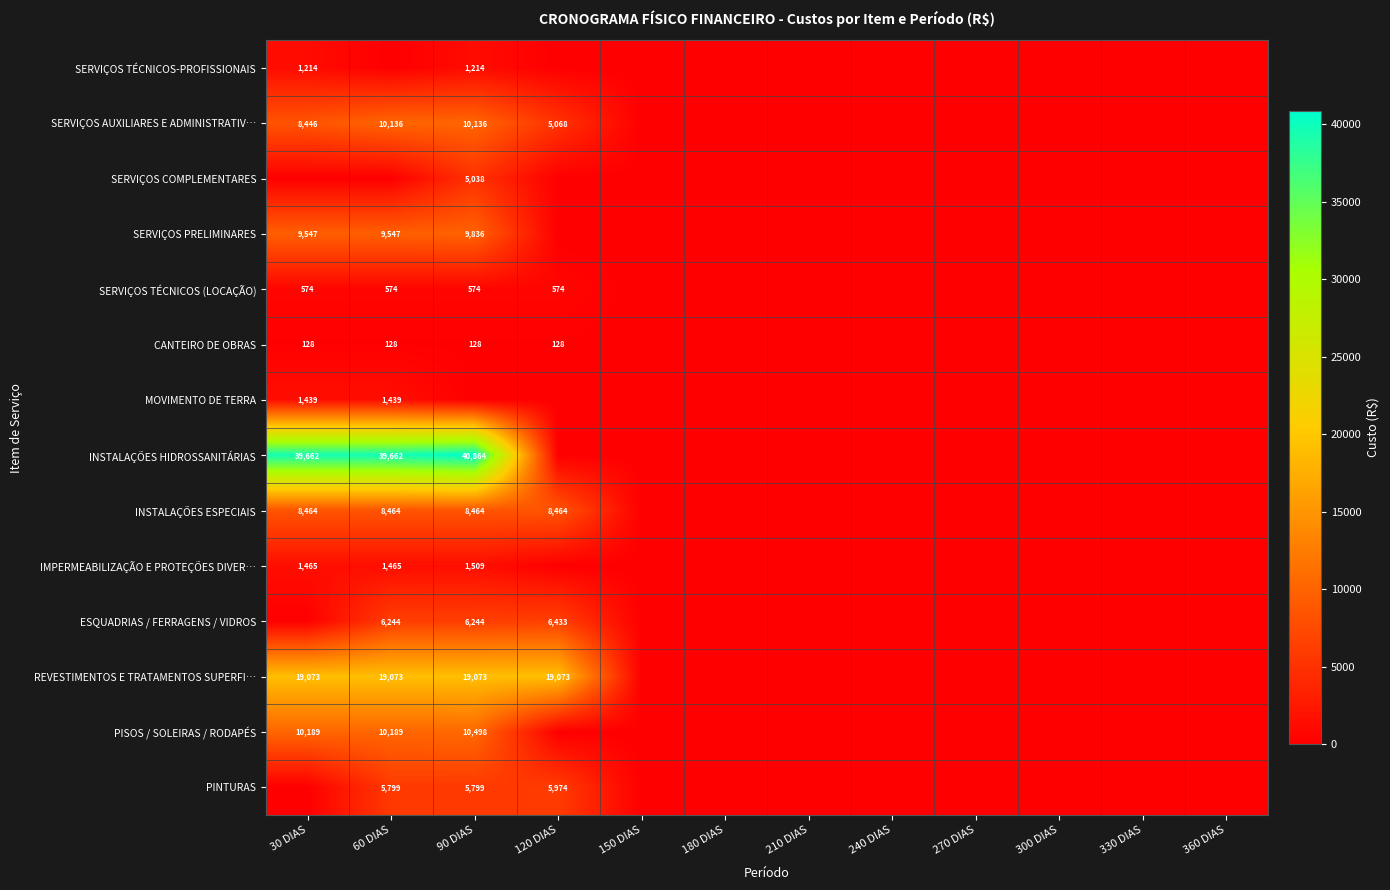

Rank the series at 90 DIAS from highest to lowest value.

INSTALAÇÕES HIDROSSANITÁRIAS, REVESTIMENTOS E TRATAMENTOS SUPERFI…, PISOS / SOLEIRAS / RODAPÉS, SERVIÇOS AUXILIARES E ADMINISTRATIV…, SERVIÇOS PRELIMINARES, INSTALAÇÕES ESPECIAIS, ESQUADRIAS / FERRAGENS / VIDROS, PINTURAS, SERVIÇOS COMPLEMENTARES, IMPERMEABILIZAÇÃO E PROTEÇÕES DIVER…, SERVIÇOS TÉCNICOS-PROFISSIONAIS, SERVIÇOS TÉCNICOS (LOCAÇÃO), CANTEIRO DE OBRAS, MOVIMENTO DE TERRA